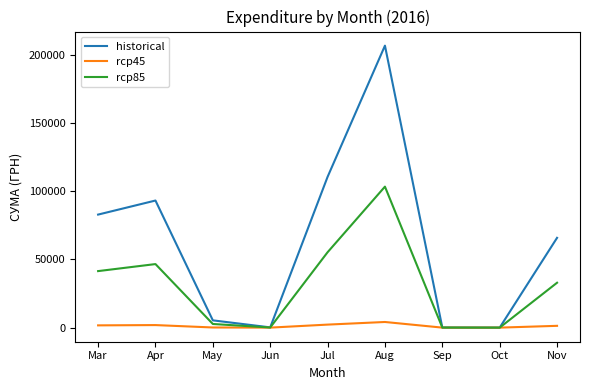

Where is the first local maximum for historical?

Apr